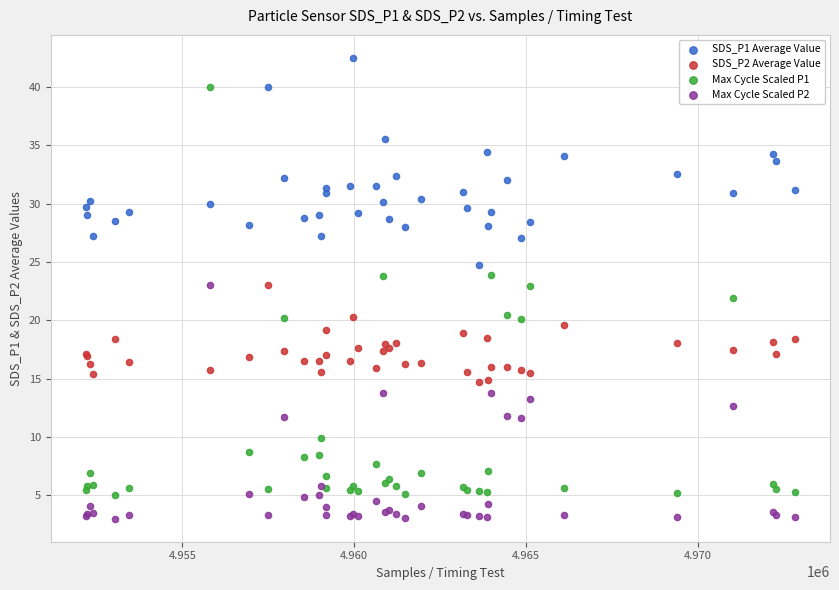

Which series contains the highest Y value?

SDS_P1 Average Value